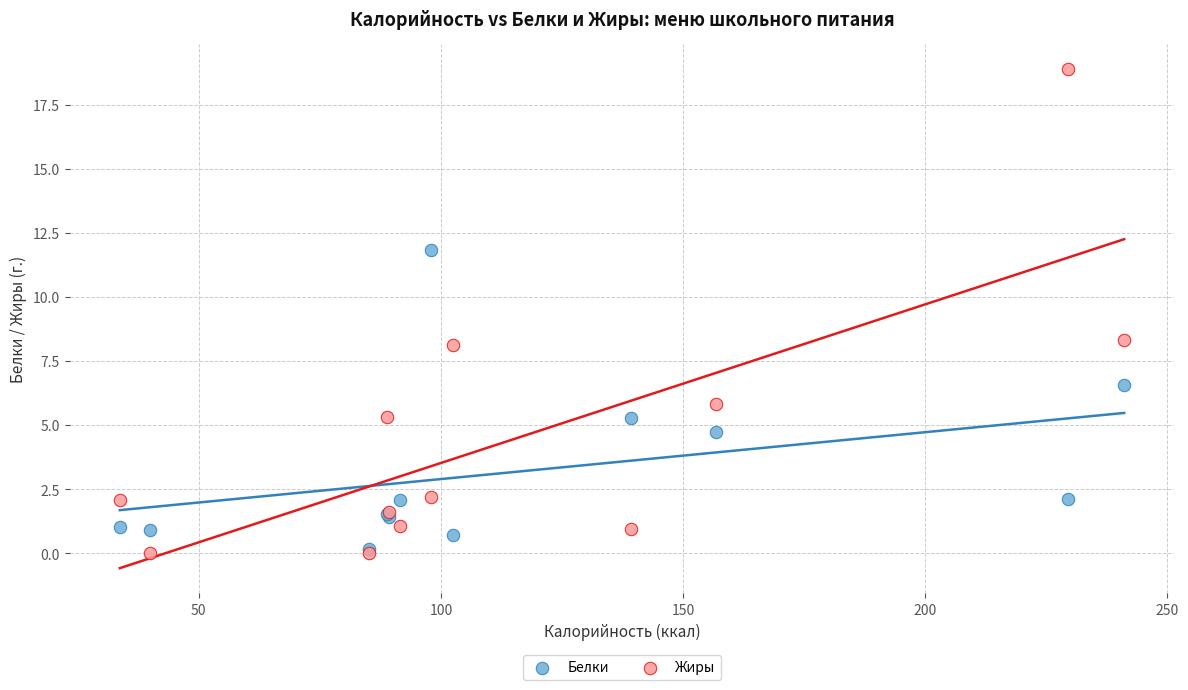

Which series contains the highest Y value?

Жиры